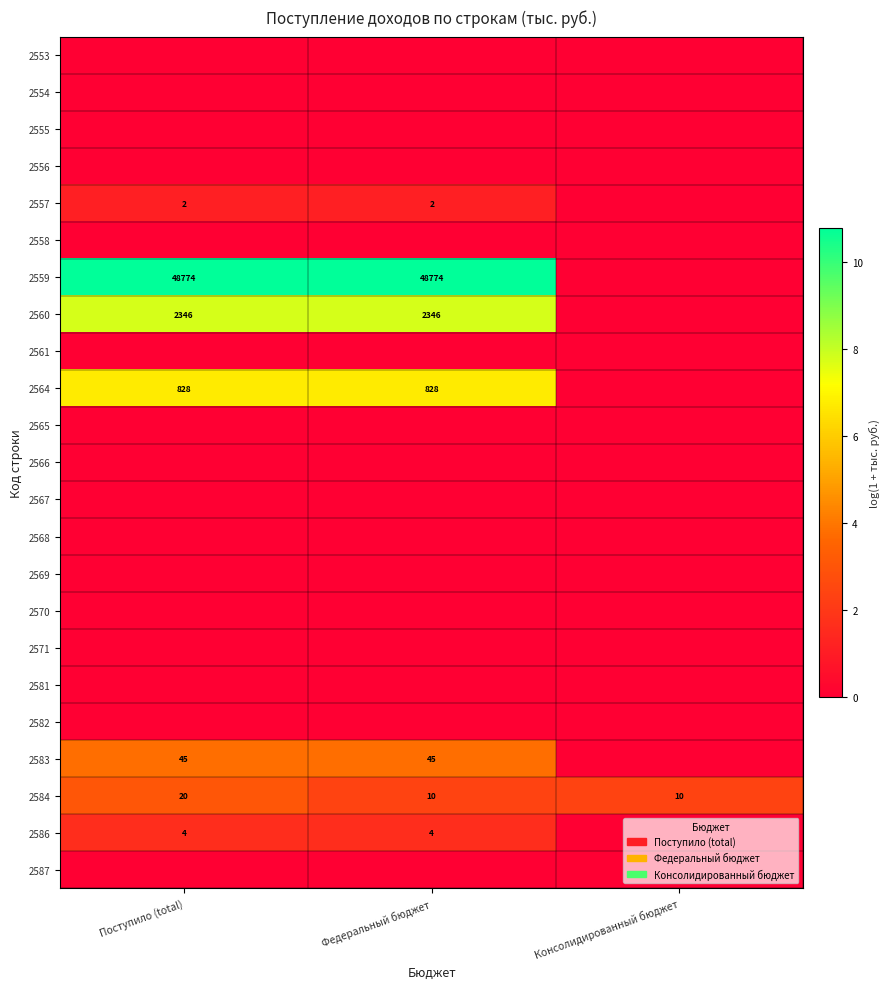

How many data points in 2560 are less than 7?

1